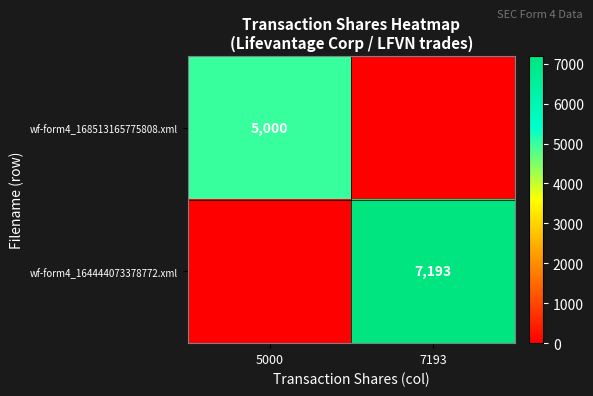

The wf-form4_168513165775808.xml series shows 5000 at 5000. True or false?

True